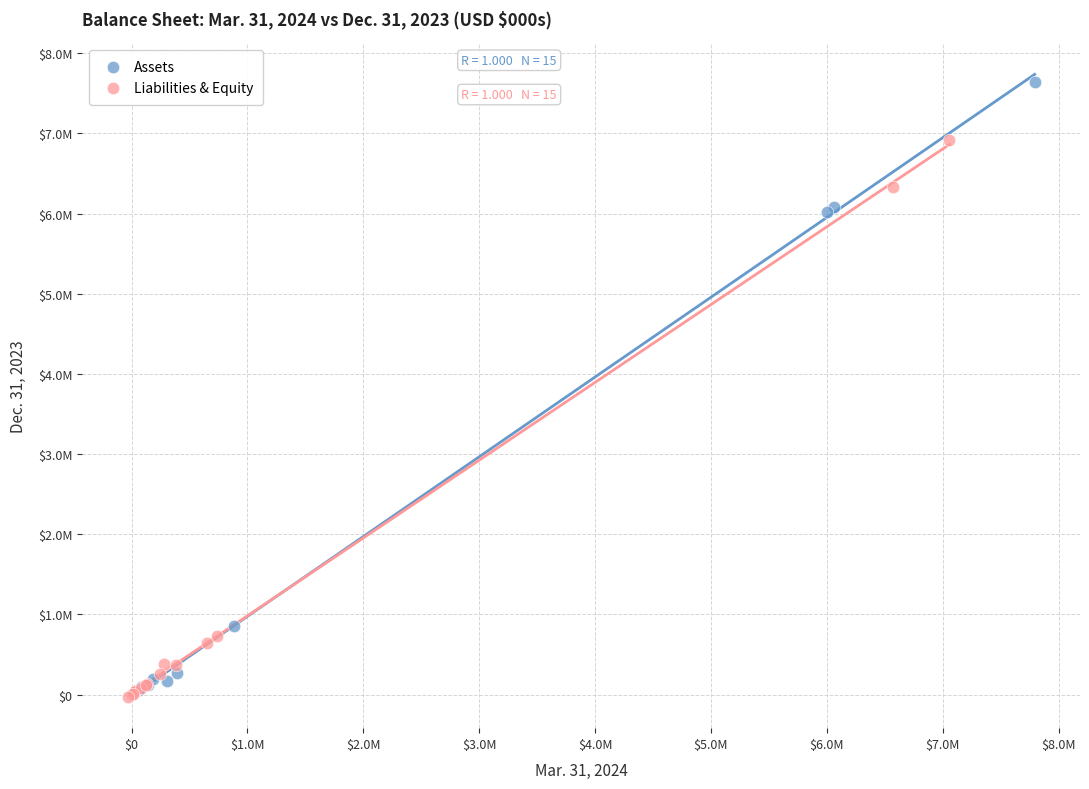

What are all the series names shown in the legend?

Assets, Liabilities & Equity